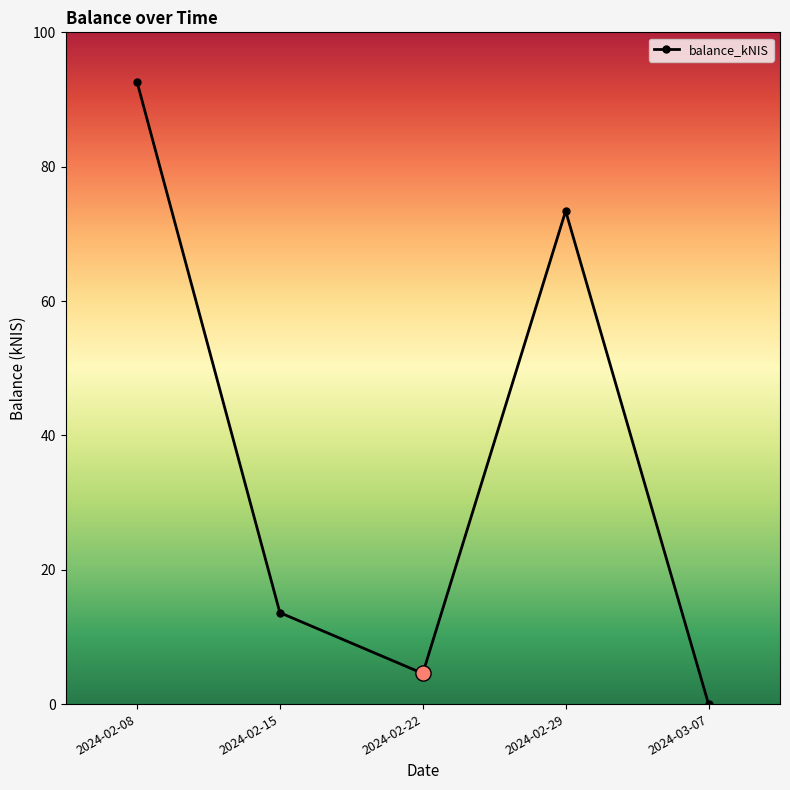

What is the change in value from 2024-02-08 to 2024-02-29?

-19.2